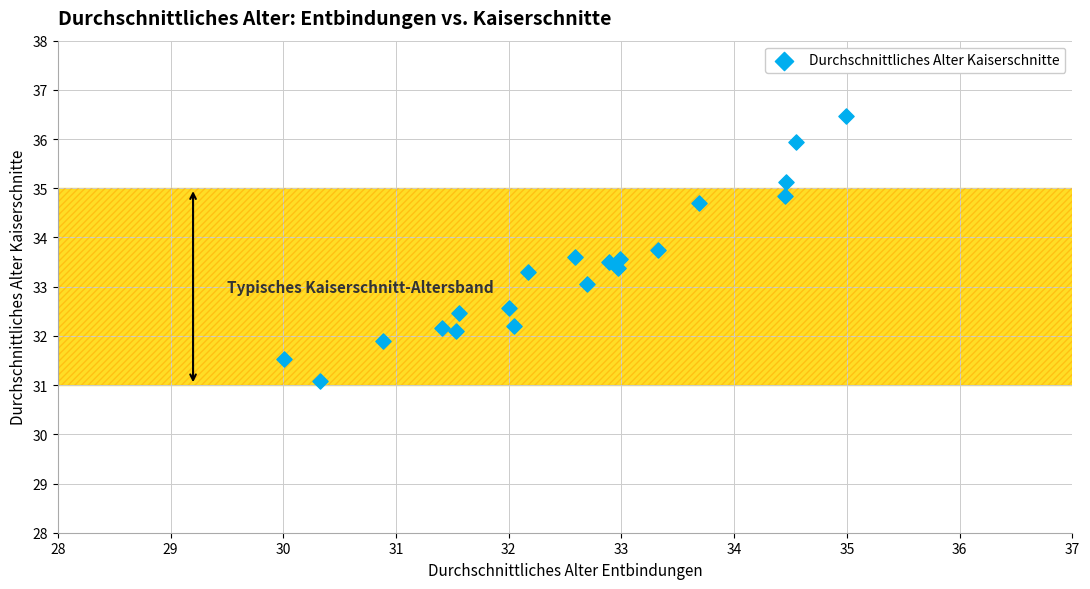

What is the range of X values (max minus min)?

5.0